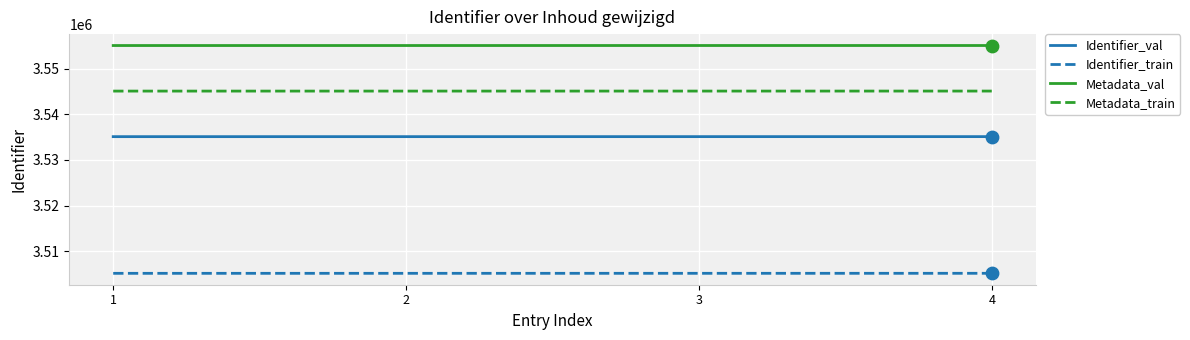

What are all the series names shown in the legend?

Identifier_val, Identifier_train, Metadata_val, Metadata_train